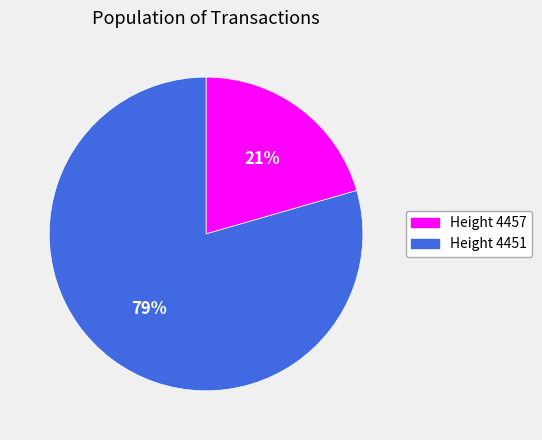

Is there any slice that represents more than half of the pie?

Yes